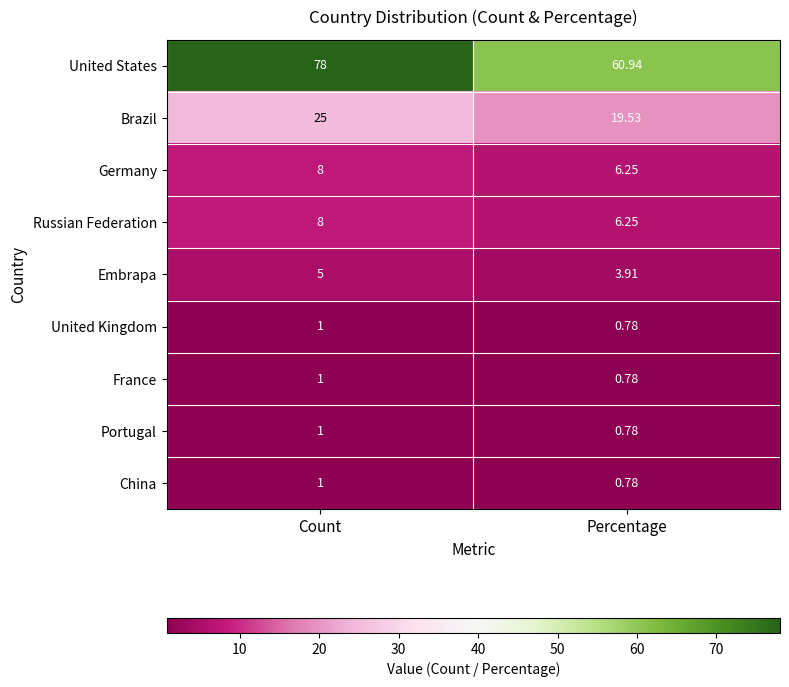

At which label is Portugal closest to 0?

Percentage